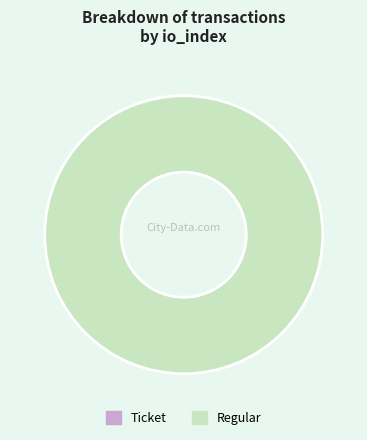

Rank the categories by value from lowest to highest.

Ticket, Regular